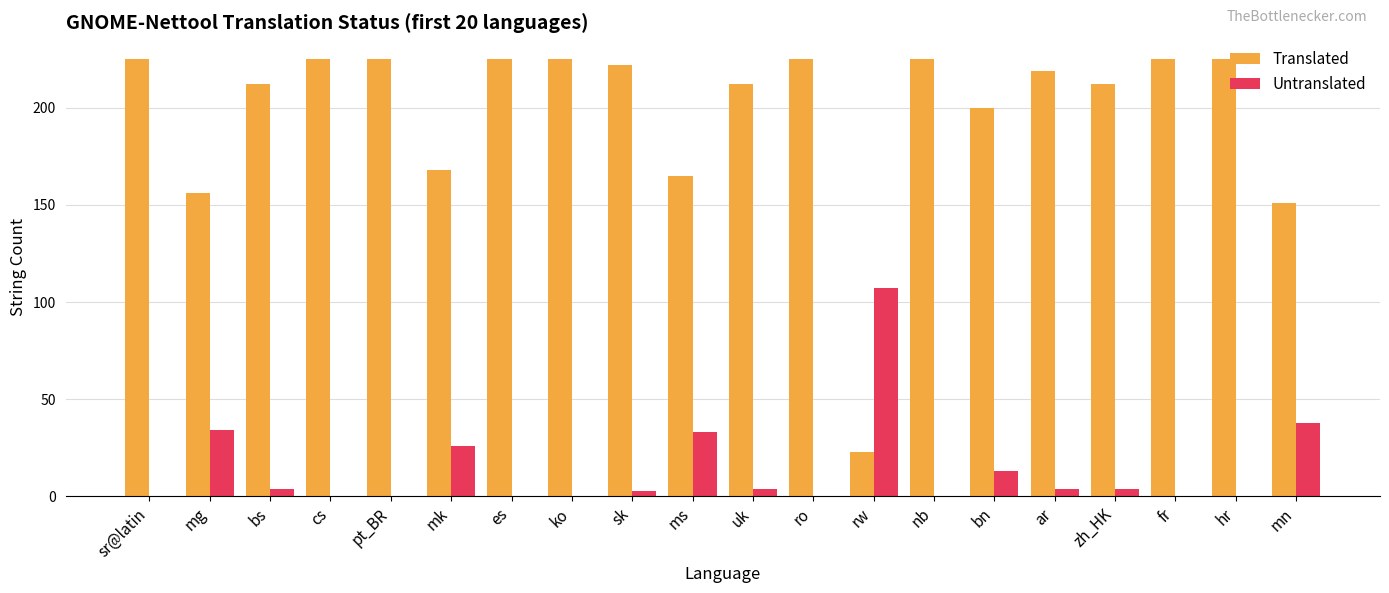

What is the sum of the Untranslated values at ms and bn?

46